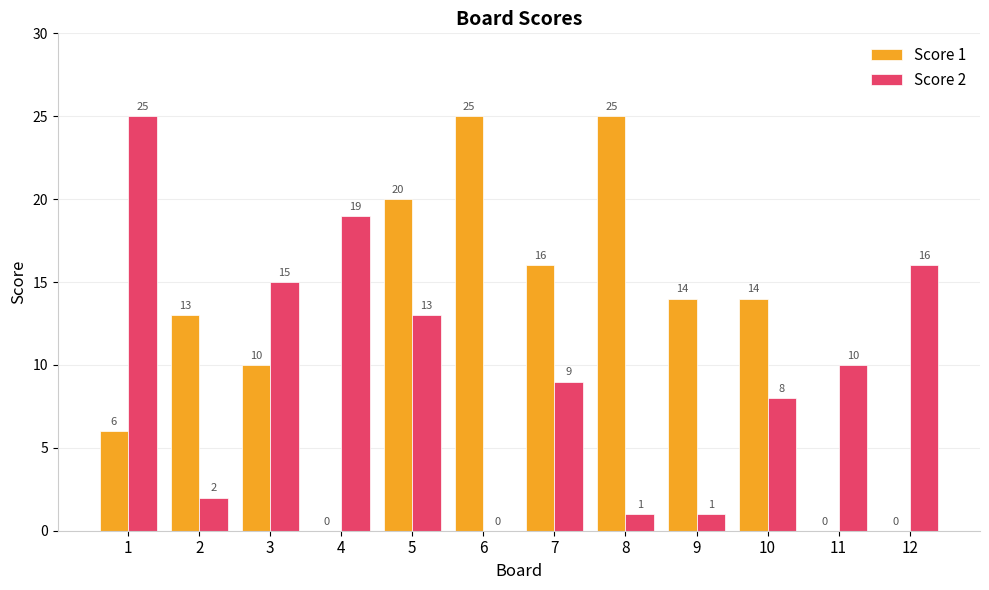

Reading right to left, what are all the values shown in this chart?

Score 1: 0	0	14	14	25	16	25	20	0	10	13	6
Score 2: 16	10	8	1	1	9	0	13	19	15	2	25